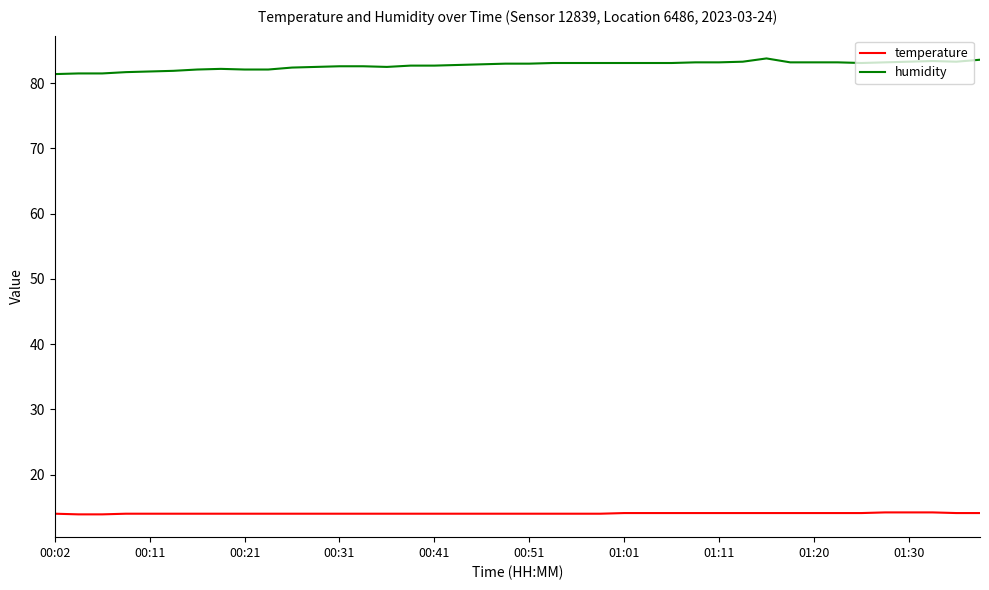

Which series has the widest spread of values?

humidity